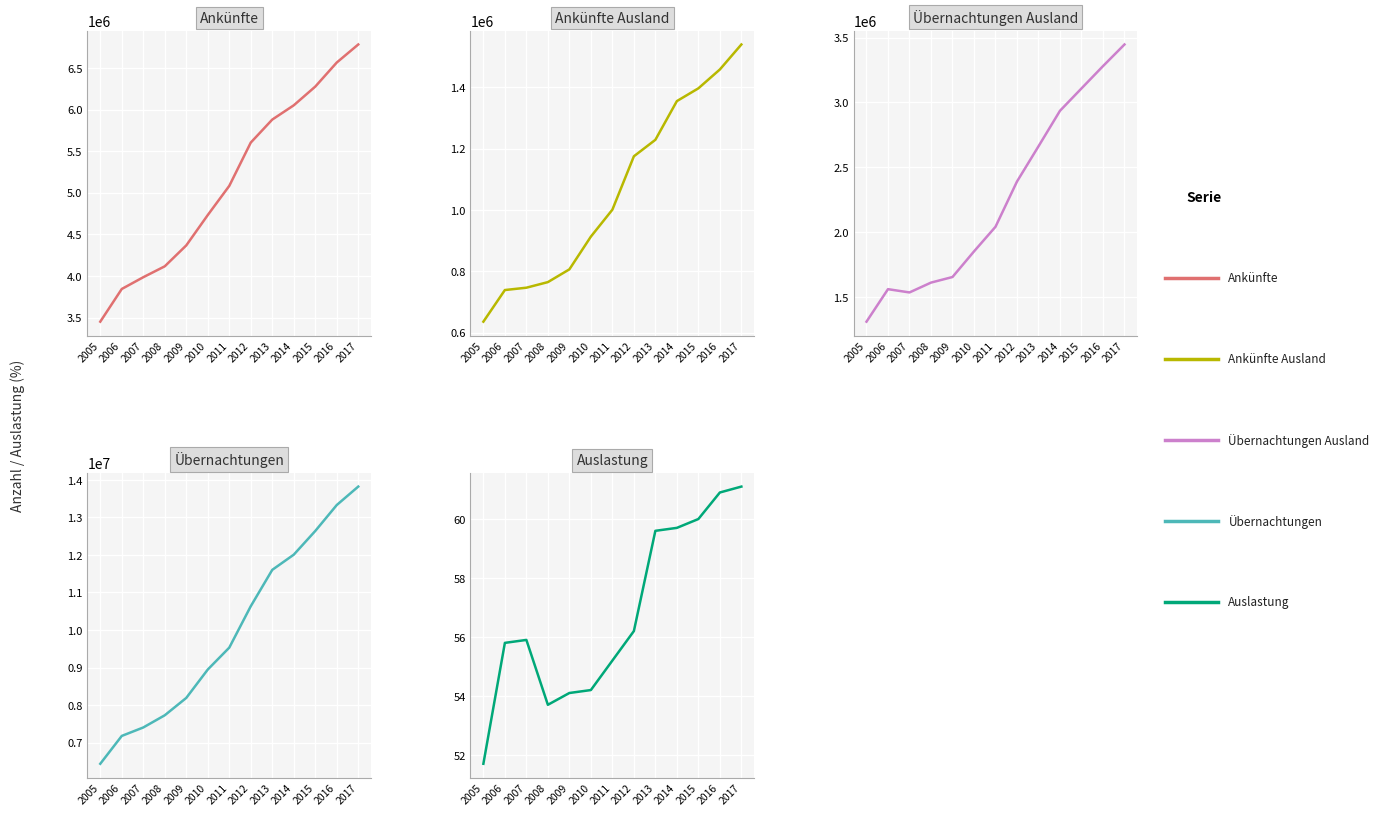

Reading right to left, extract all data points from this chart.

Ankünfte: 2017=6782878.0	2016=6566071.0	2015=6276613.0	2014=6051766.0	2013=5880314.0	2012=5603644.0	2011=5083172.0	2010=4732566.0	2009=4367721.0	2008=4116335.0	2007=3985106.0	2006=3843850.0	2005=3450864.0
Ankünfte Ausland: 2017=1540195.0	2016=1458645.0	2015=1397063.0	2014=1355412.0	2013=1229063.0	2012=1175279.0	2011=1001006.0	2010=913139.0	2009=806275.0	2008=764629.0	2007=746383.0	2006=738752.0	2005=635526.0
Übernachtungen Ausland: 2017=3446874.0	2016=3279996.0	2015=3108279.0	2014=2935960.0	2013=2662154.0	2012=2390809.0	2011=2042103.0	2010=1852309.0	2009=1655138.0	2008=1612097.0	2007=1536324.0	2006=1561569.0	2005=1311136.0
Übernachtungen: 2017=13822337.0	2016=13331001.0	2015=12639295.0	2014=12008154.0	2013=11603135.0	2012=10634012.0	2011=9530300.0	2010=8946635.0	2009=8190145.0	2008=7727621.0	2007=7402423.0	2006=7177327.0	2005=6435106.0
Auslastung: 2017=61.1	2016=60.9	2015=60.0	2014=59.7	2013=59.6	2012=56.2	2011=55.2	2010=54.2	2009=54.1	2008=53.7	2007=55.9	2006=55.8	2005=51.7